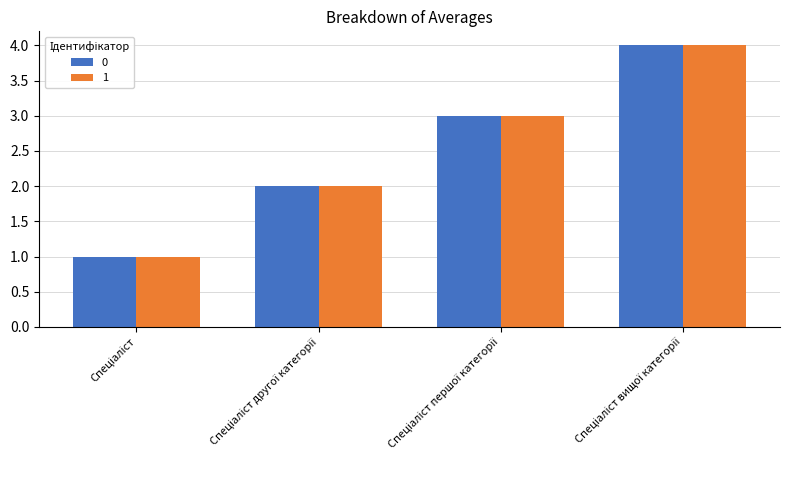

Reading right to left, what are all the values shown in this chart?

0: 4	3	2	1
1: 4	3	2	1